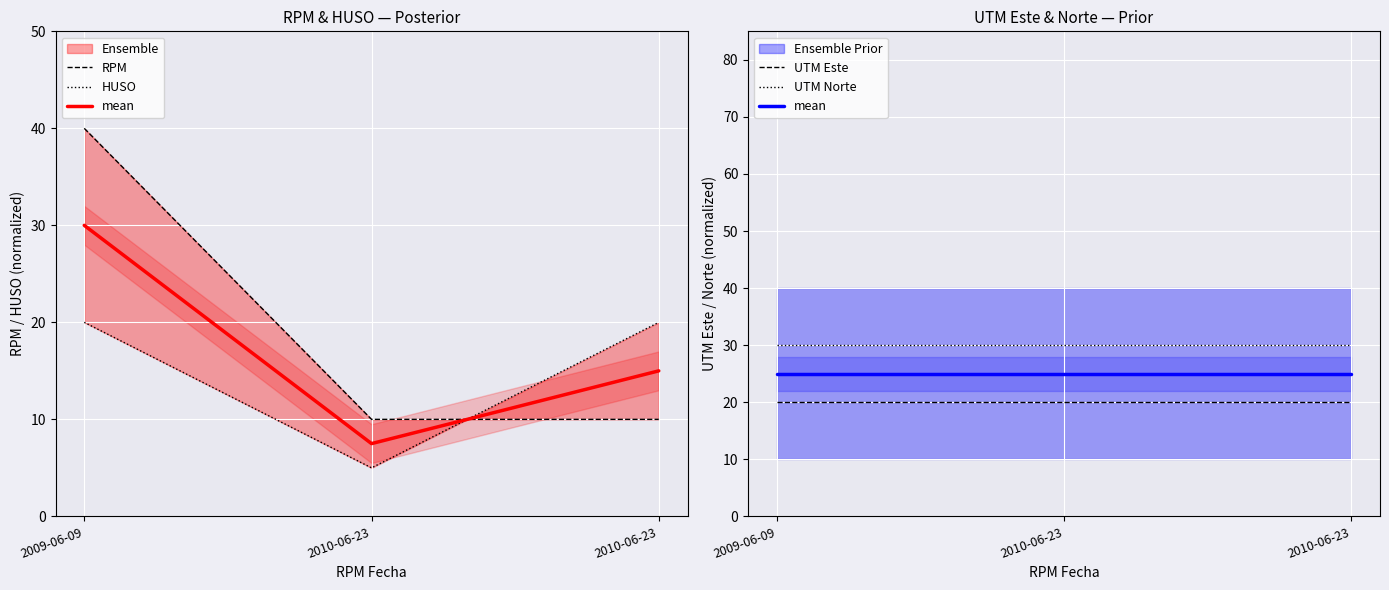

Which category has the highest value across all series?

2009-06-09